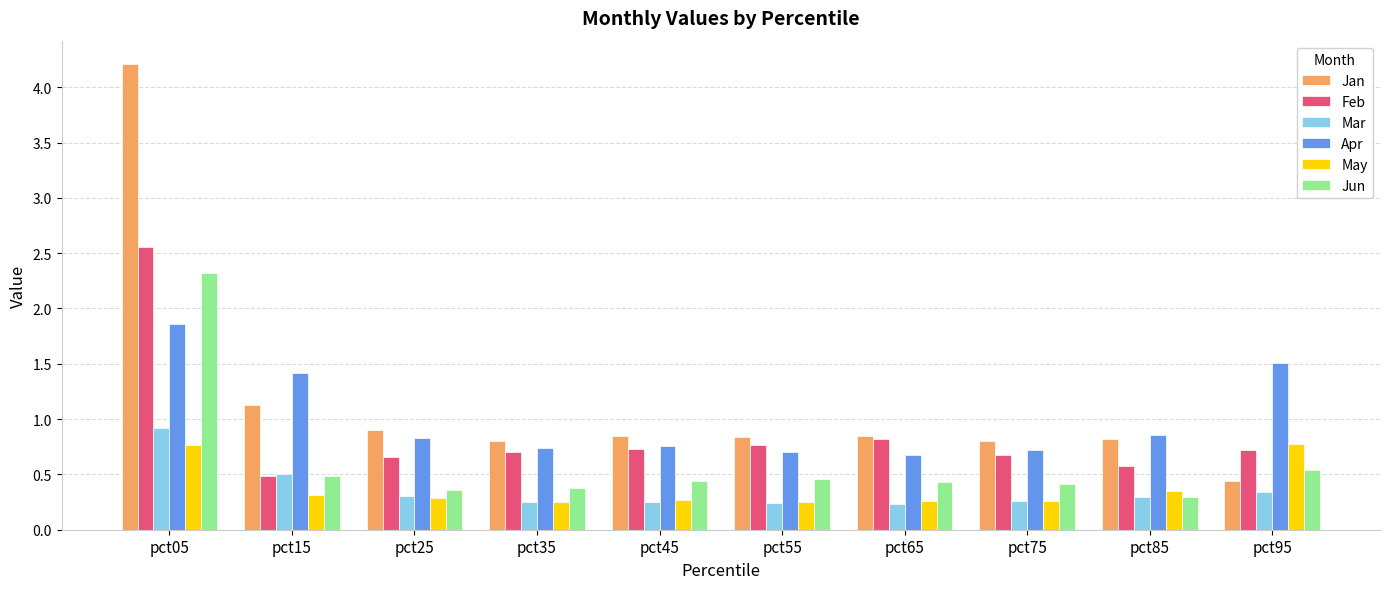

How many bars are there in each group?

6